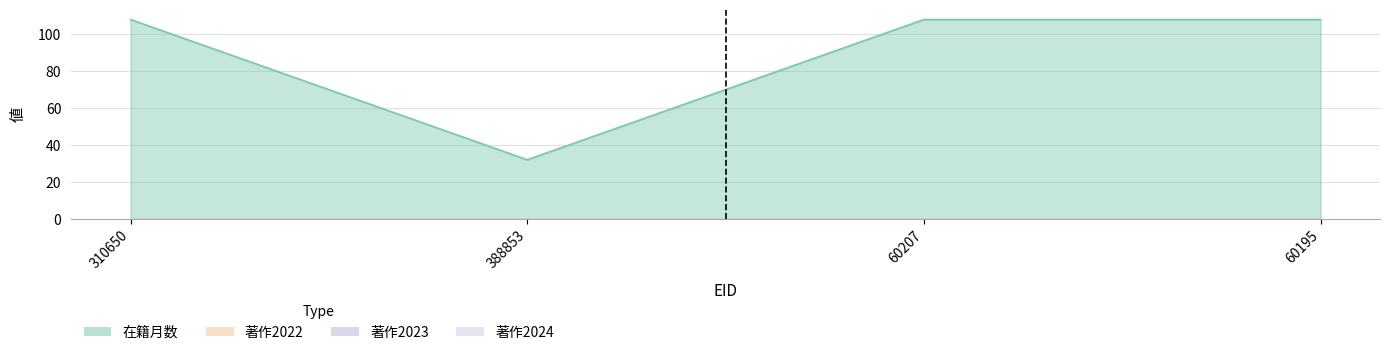

What is the minimum value for 在籍月数?

32